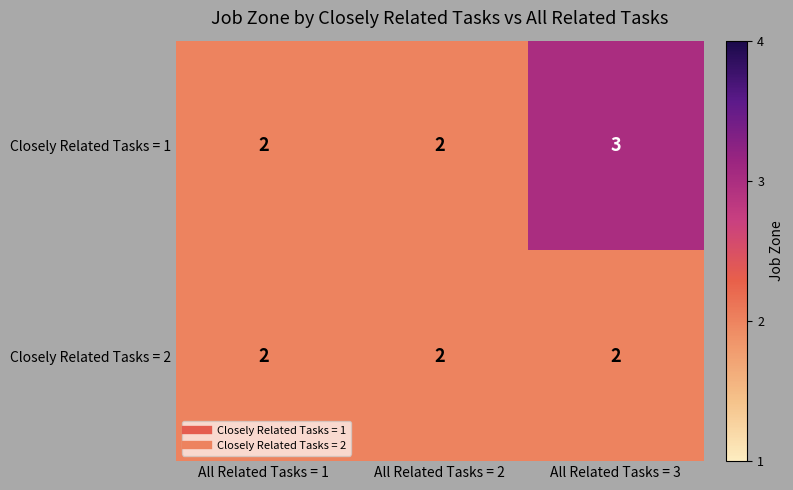

The value of Closely Related Tasks = 1 at All Related Tasks = 1 is 1. True or false?

False